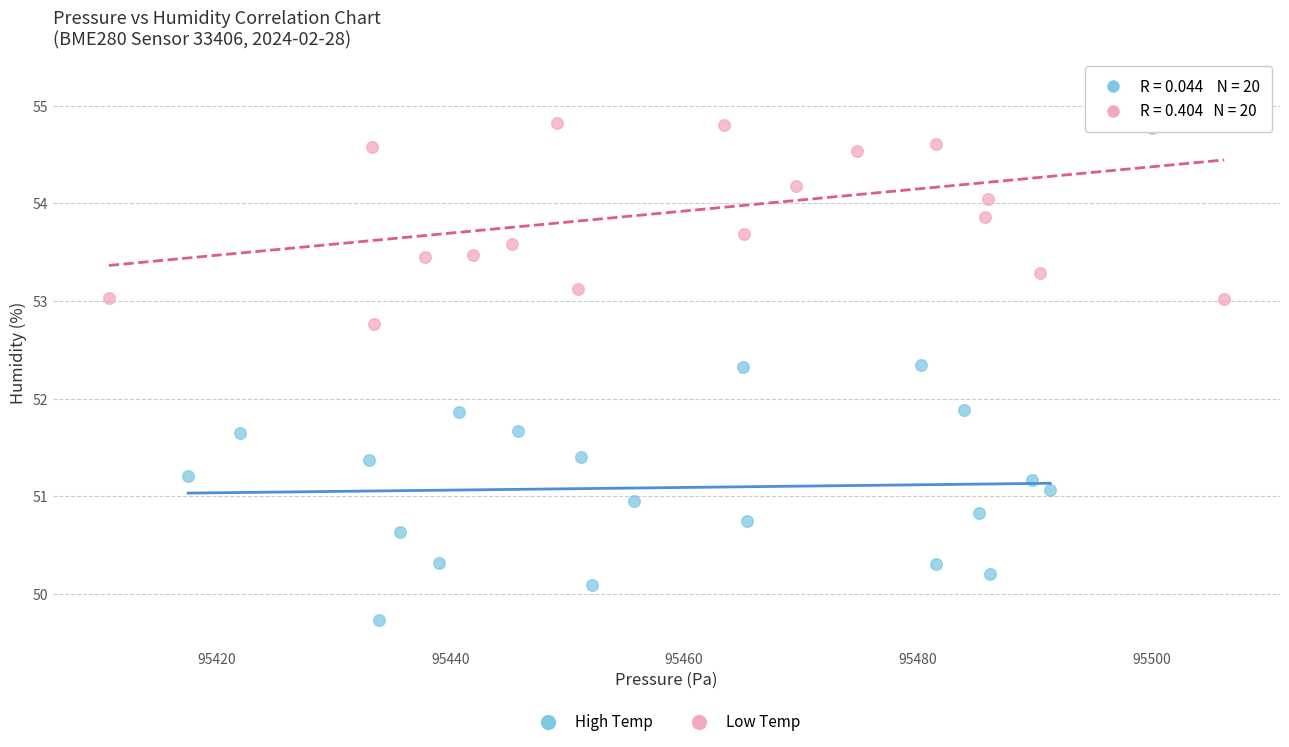

What are all the series names shown in the legend?

High Temp, Low Temp